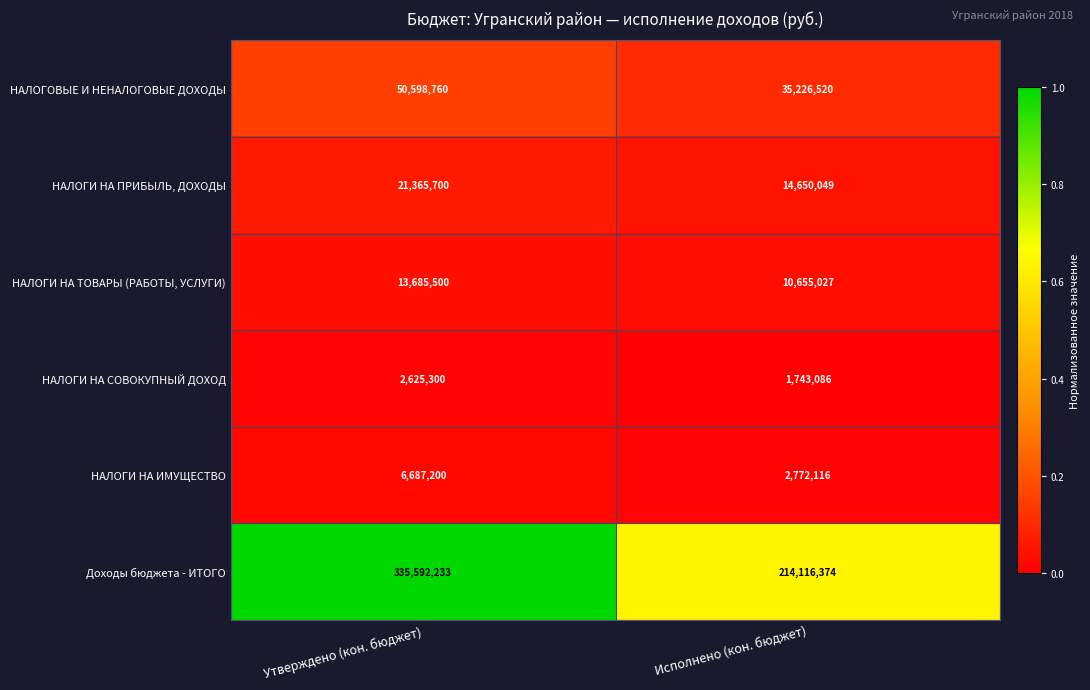

Which label corresponds to the largest value in the chart?

Утверждено (кон. бюджет)